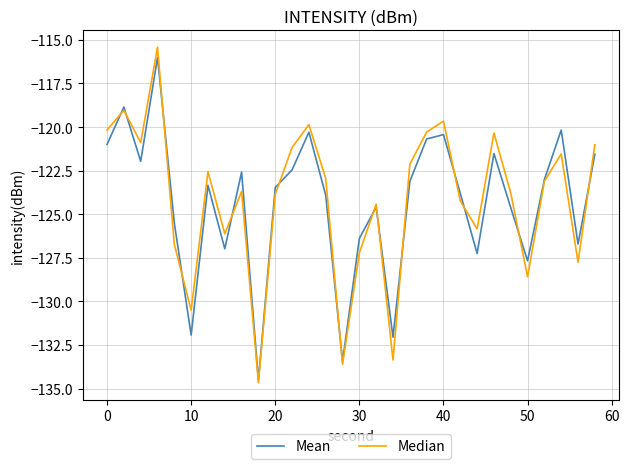

Which series has the widest spread of values?

Median